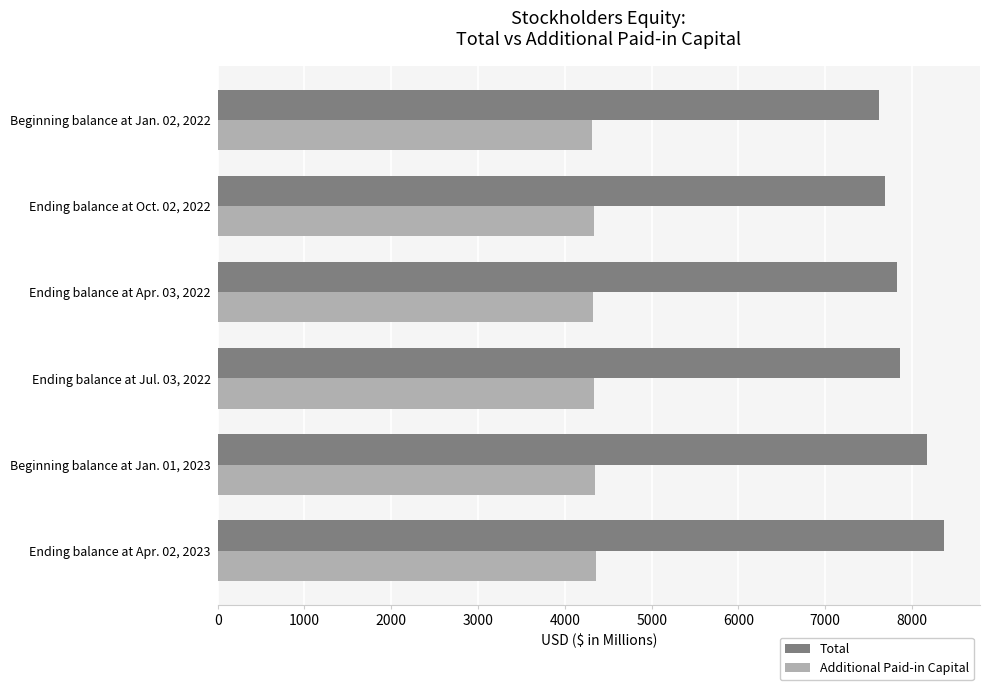

List the series in order of their peak value, lowest first.

Additional Paid-in Capital, Total